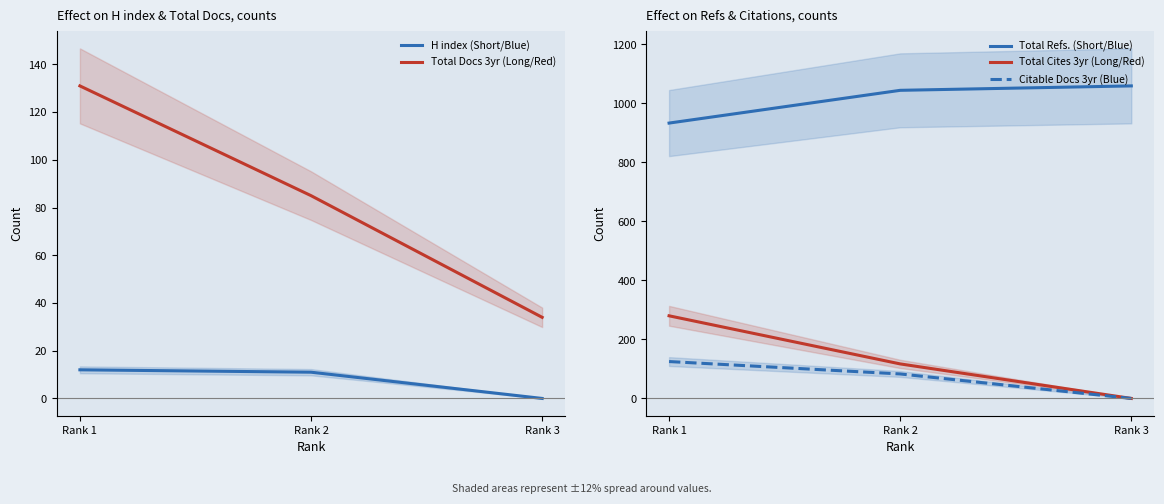

What is the average value of the Citable Docs 3yr (Blue) series?

69